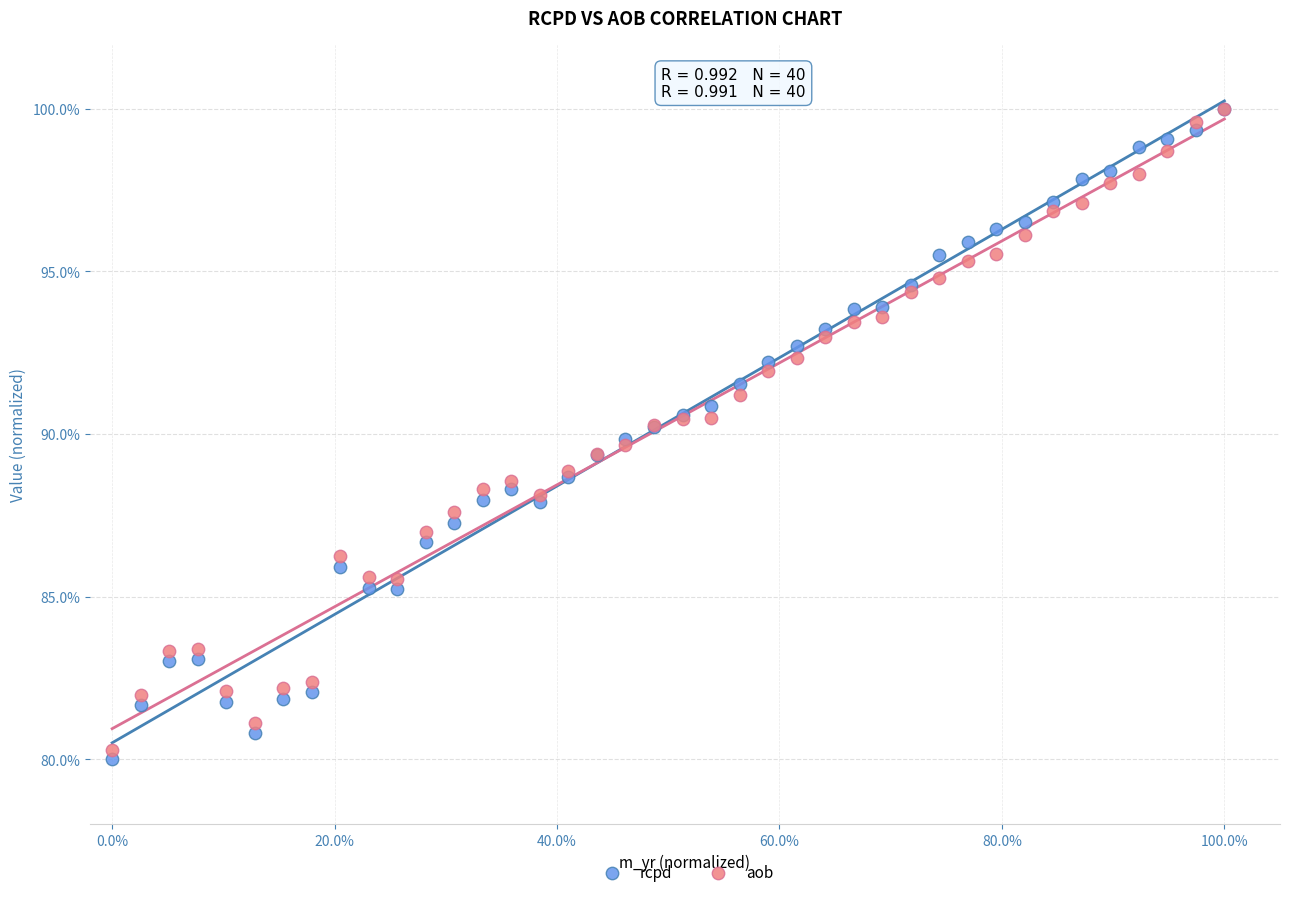

Which series contains the lowest Y value?

rcpd